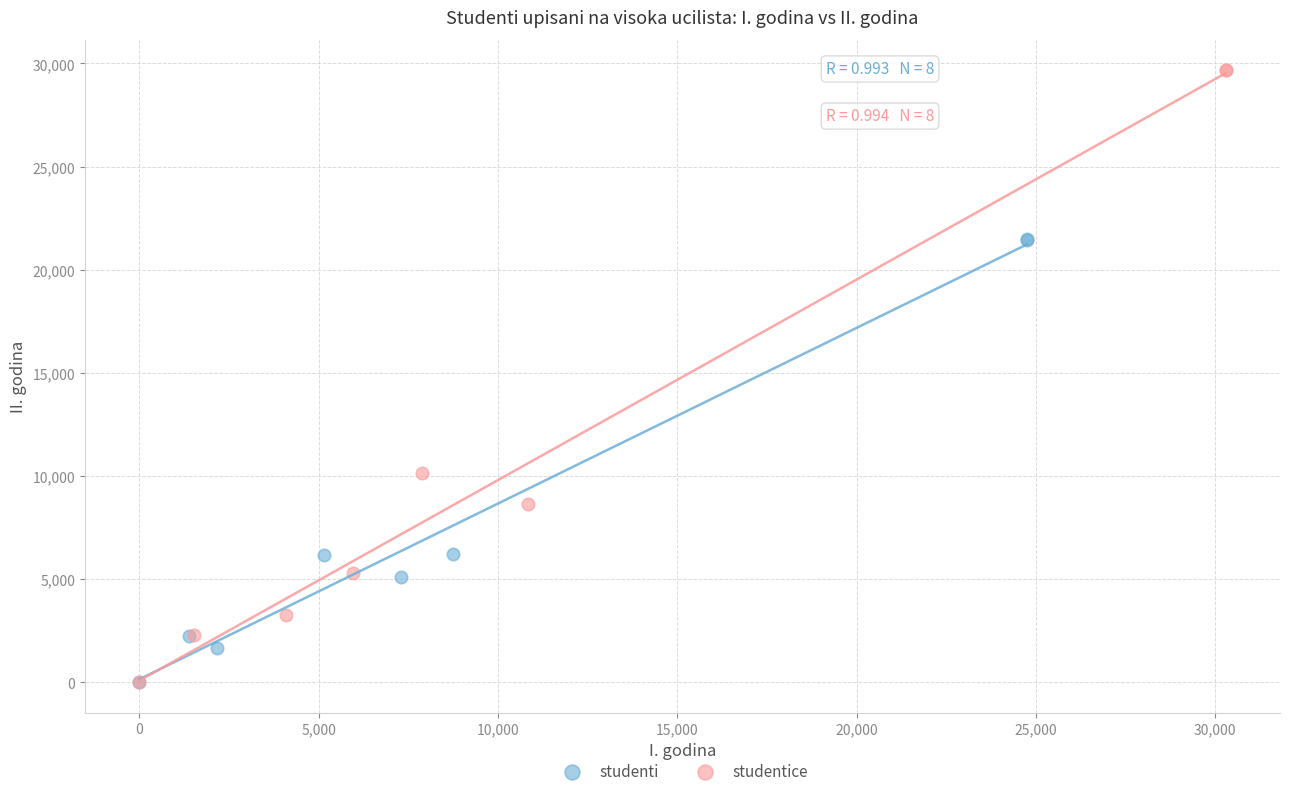

Which series has the widest spread of Y values?

studentice